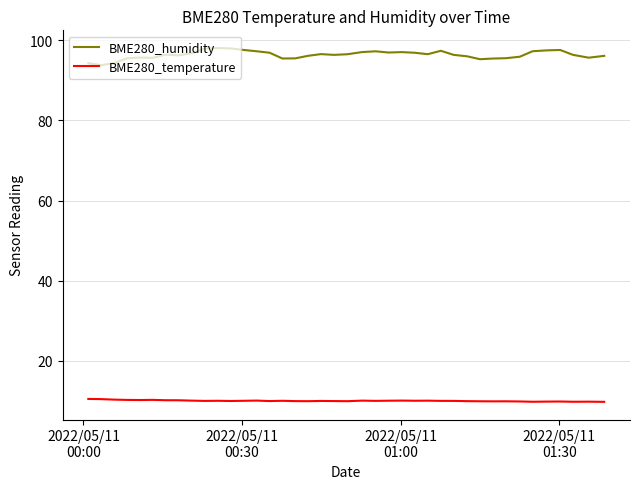

True or false: BME280_humidity and BME280_temperature intersect in this chart.

False